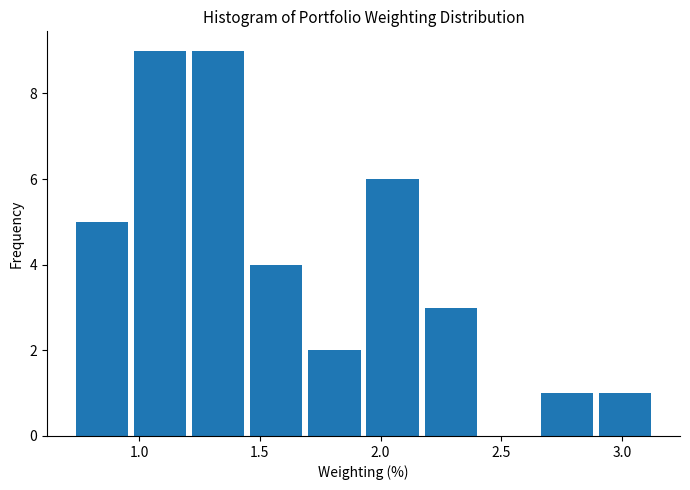

Reading left to right, transcribe this chart: for each bar, give the range it covers on the x-axis and its height. Neither the bar edges nor the heights are printed on the chart, so give them approximately, as read against the axes.

0.75 to 1.00: 5
1.00 to 1.20: 9
1.20 to 1.45: 9
1.45 to 1.70: 4
1.70 to 1.95: 2
1.95 to 2.20: 6
2.20 to 2.40: 3
2.40 to 2.65: 0
2.65 to 2.90: 1
2.90 to 3.15: 1